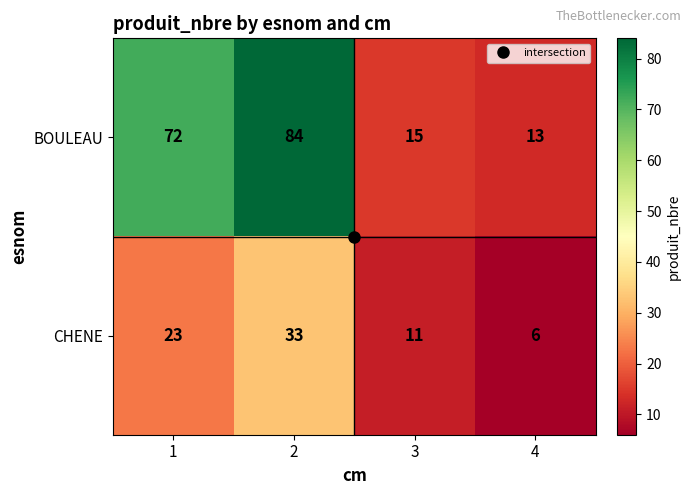

What is the difference between the highest and lowest values at 4?

7